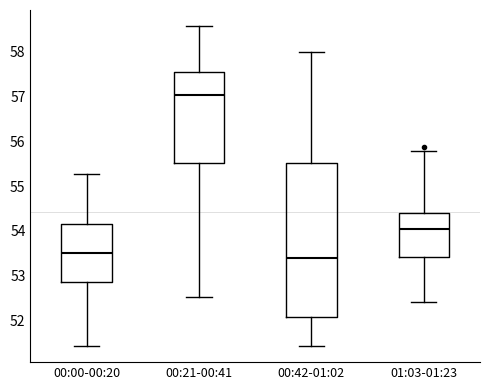

Reading left to right, transcribe this box plot: for each box, give where its median line is, the range the box spans, and where its two whiskers end, as read against the y-axis. The values are not printed on the chart, so give them approximately, as read against the axis.

00:00-00:20: median 53.5, box 52.9 to 54.2, whiskers 51.4 to 55.3
00:21-00:41: median 57.0, box 55.5 to 57.6, whiskers 52.5 to 58.6
00:42-01:02: median 53.4, box 52.1 to 55.5, whiskers 51.4 to 58.0
01:03-01:23: median 54.1, box 53.4 to 54.4, whiskers 52.4 to 55.8